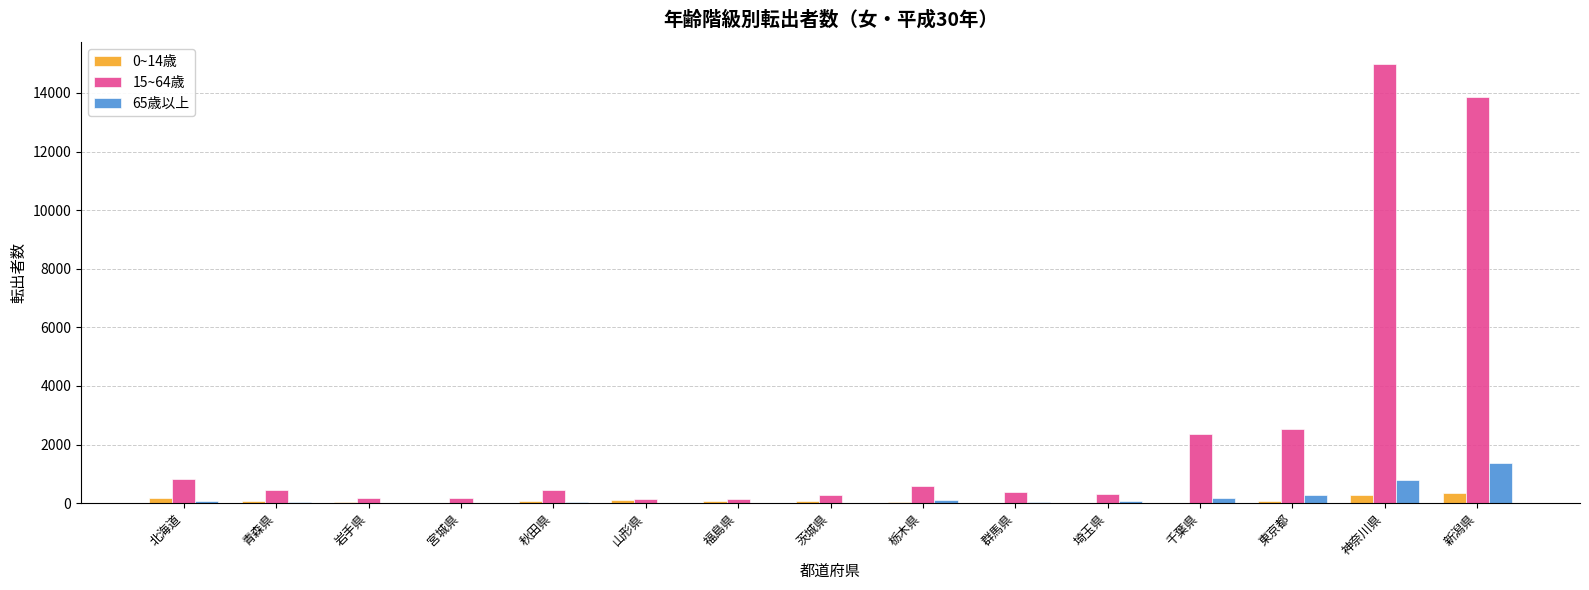

Which series has the largest total across all categories?

15~64歳